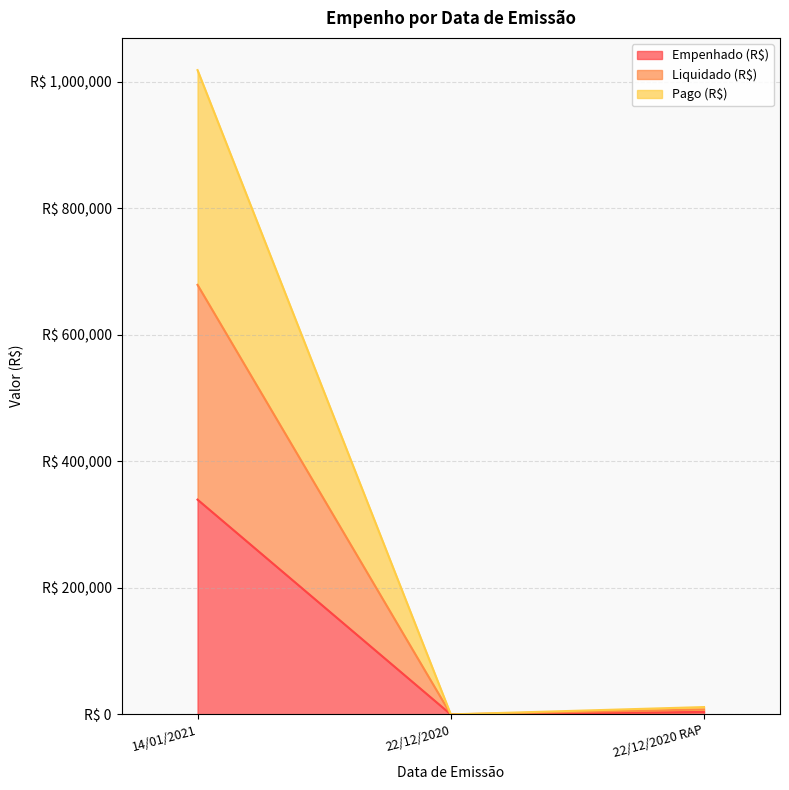

How many lines are shown in the chart?

3